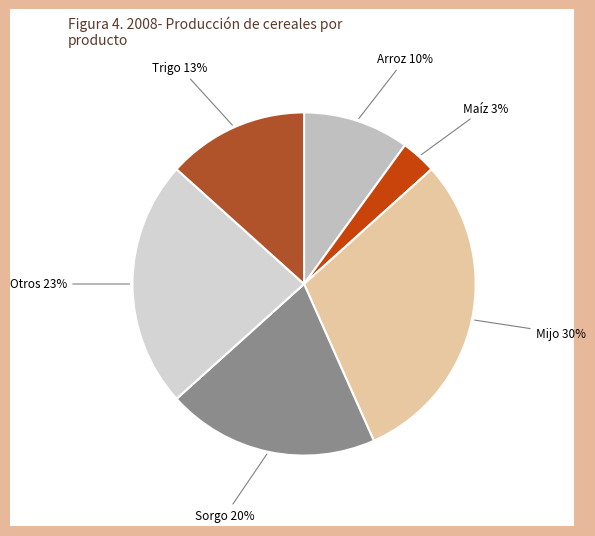

Does any single category account for the majority?

No